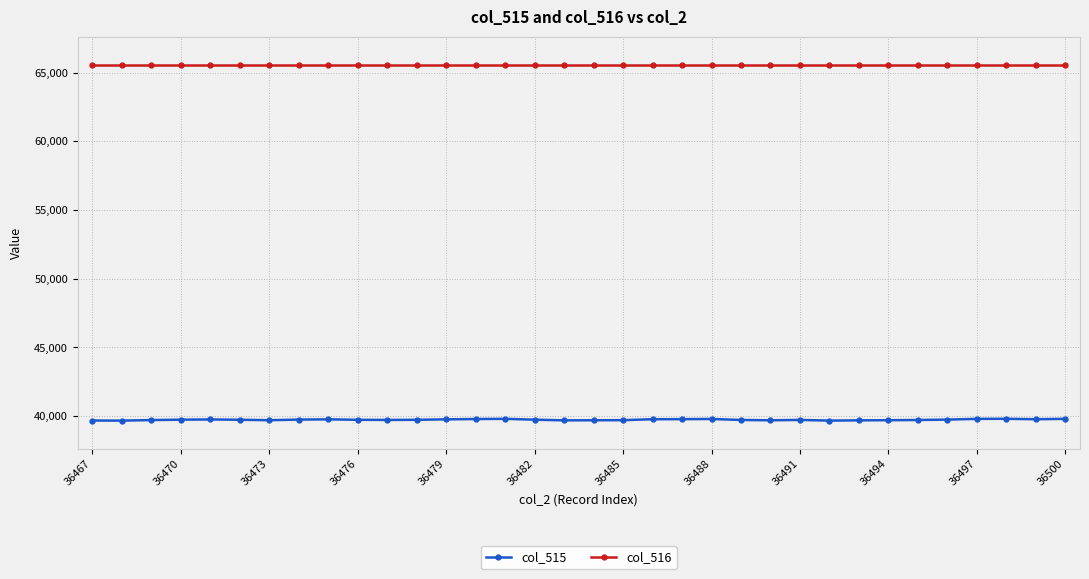

What is the sum of all col_515 values?

1351180